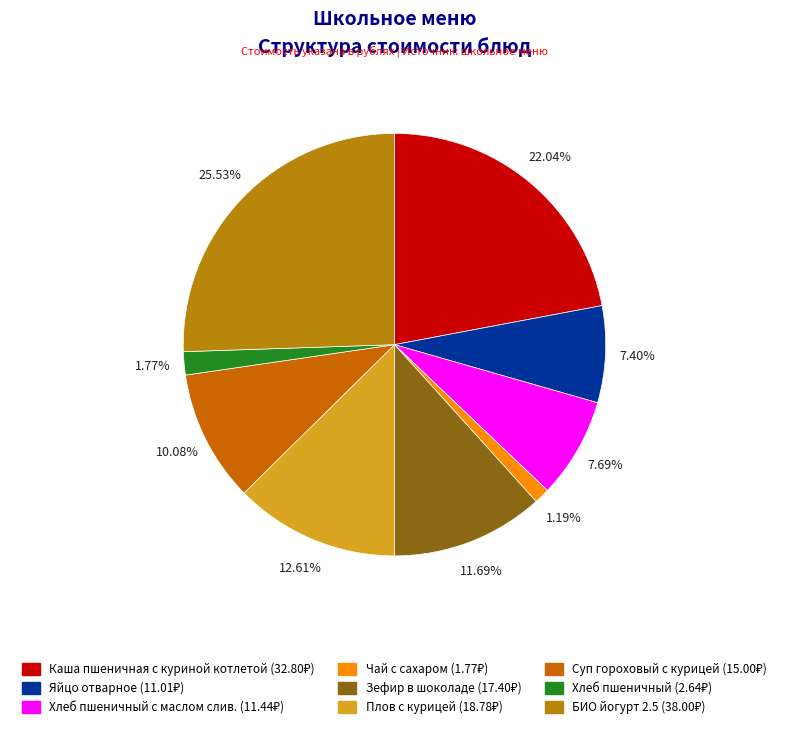

How many segments does this pie chart have?

9